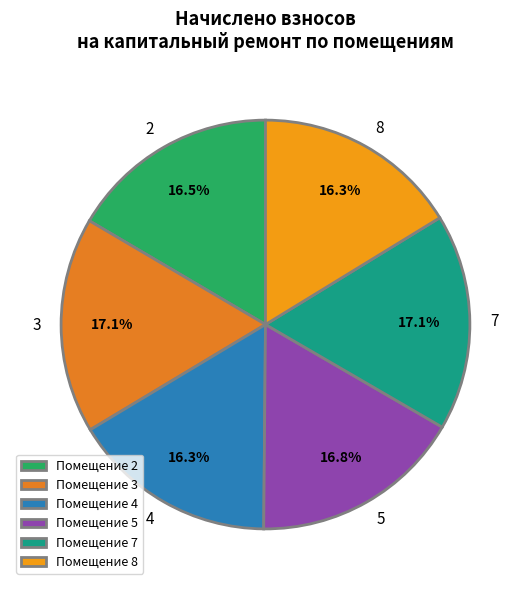

Is there a majority slice in this chart?

No